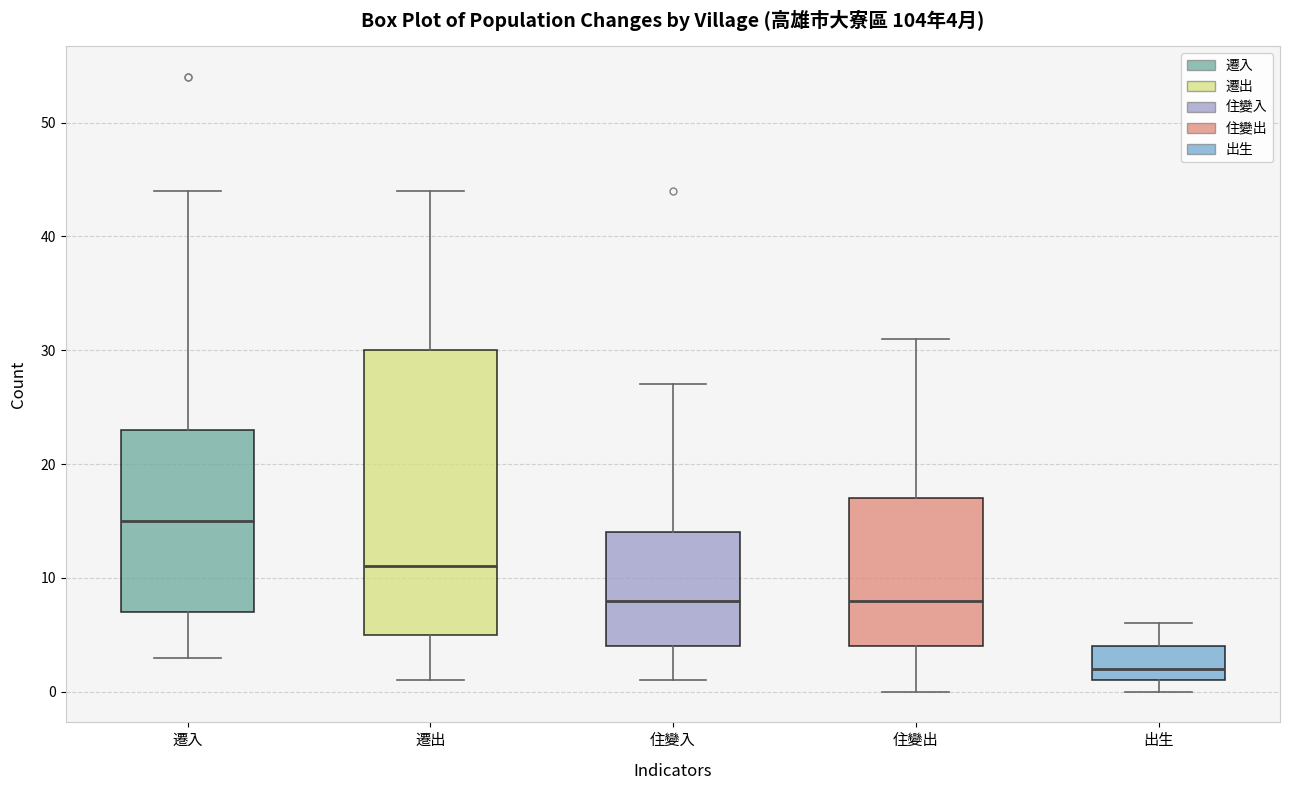

Comparing the boxes themselves (not the whiskers), which one is the tallest?

遷出